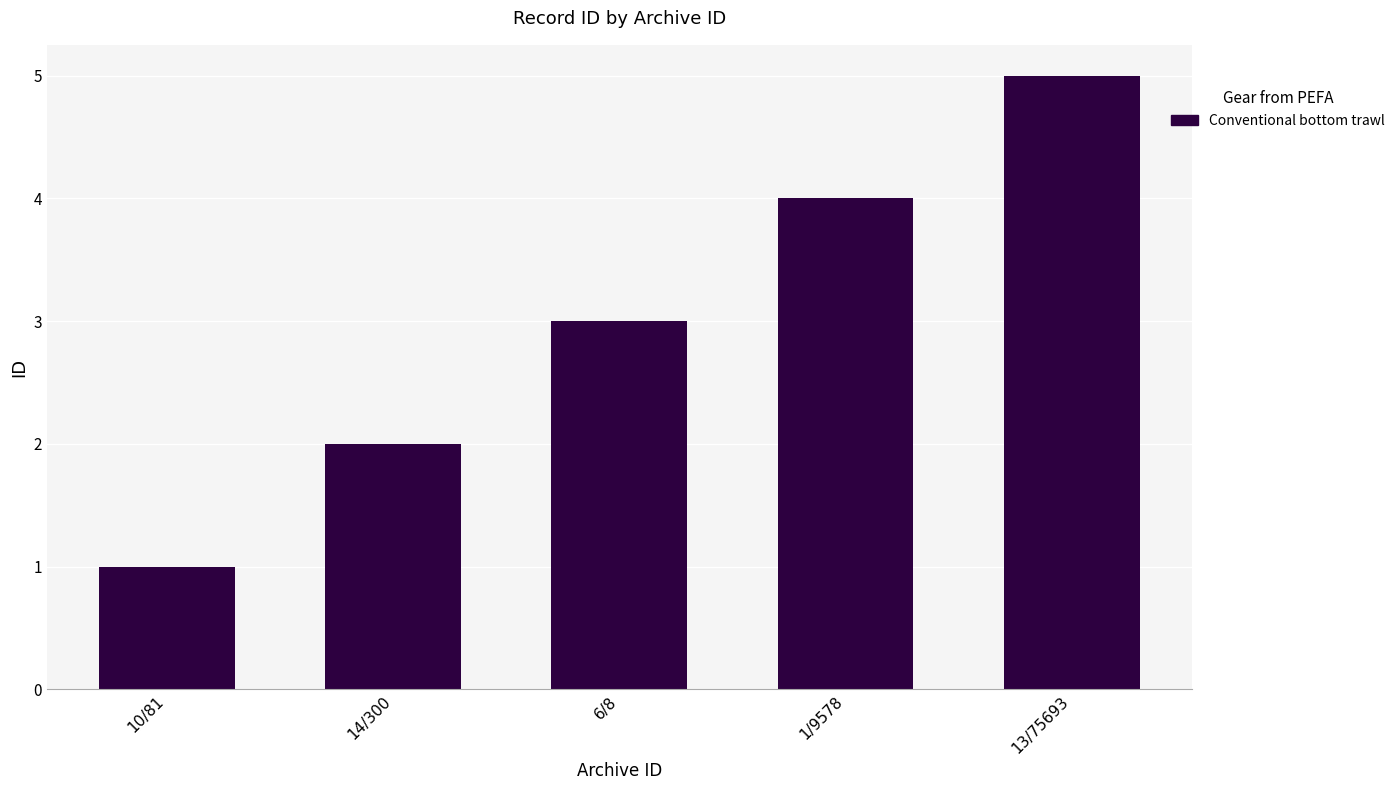

Which category has the lowest value across all series?

10/81